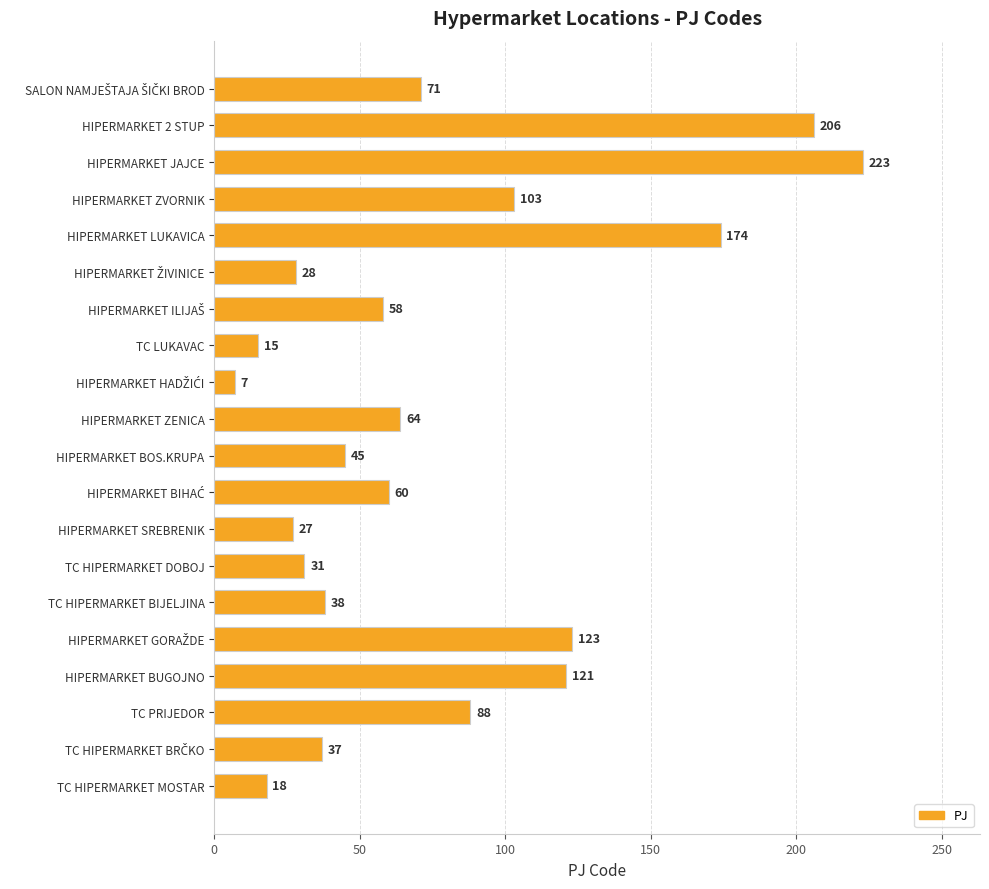

Count the number of data series in this chart.

1